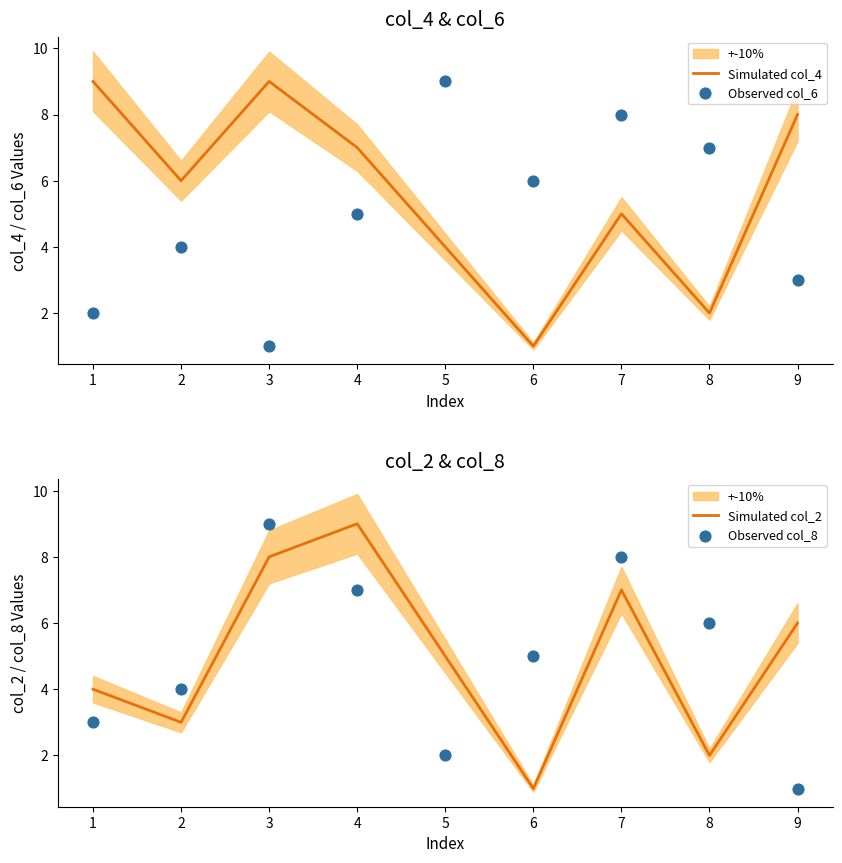

Which series has the largest total across all categories?

Simulated col_4